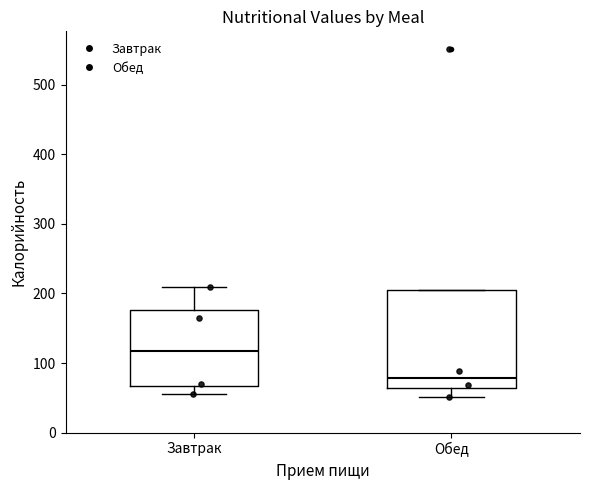

Where is the lower edge of the box for Обед on the y-axis? The values are not printed on the chart, so give them approximately, as read against the axis.

60